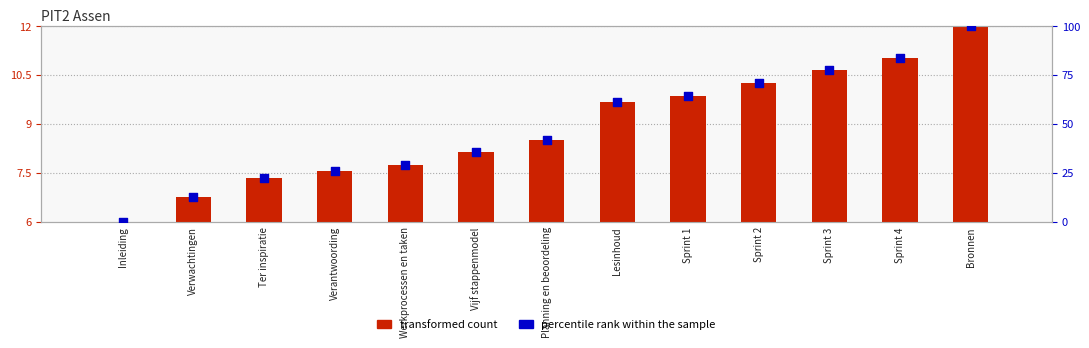

At how many categories does at least one series exceed 62?

5